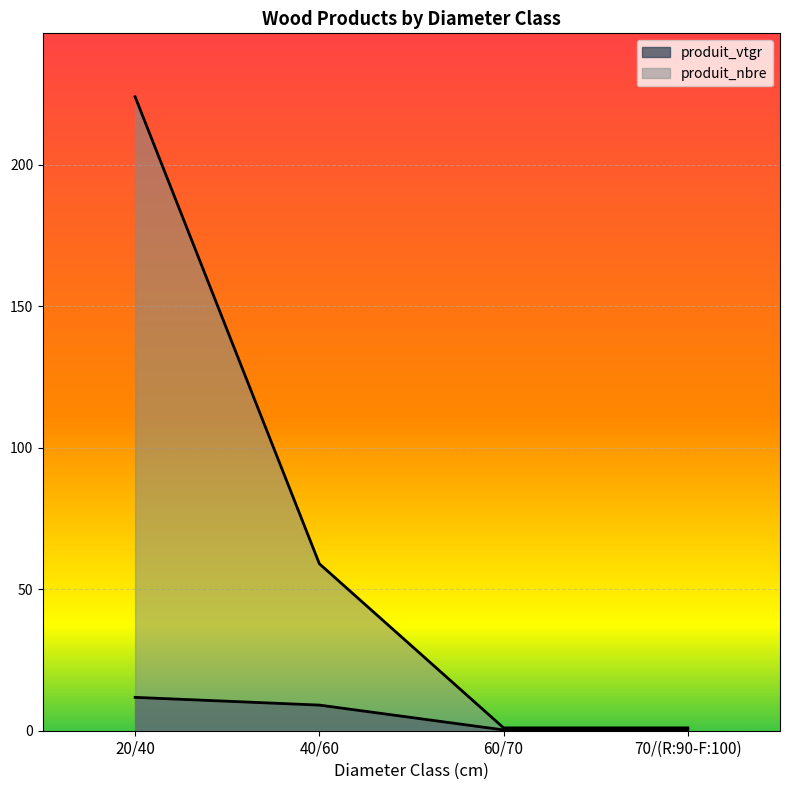

Reading right to left, transcribe all the data shown in this chart.

produit_vtgr: 0.4	0.3	9.1	11.8
produit_nbre: 1.0	1.0	59.0	224.0